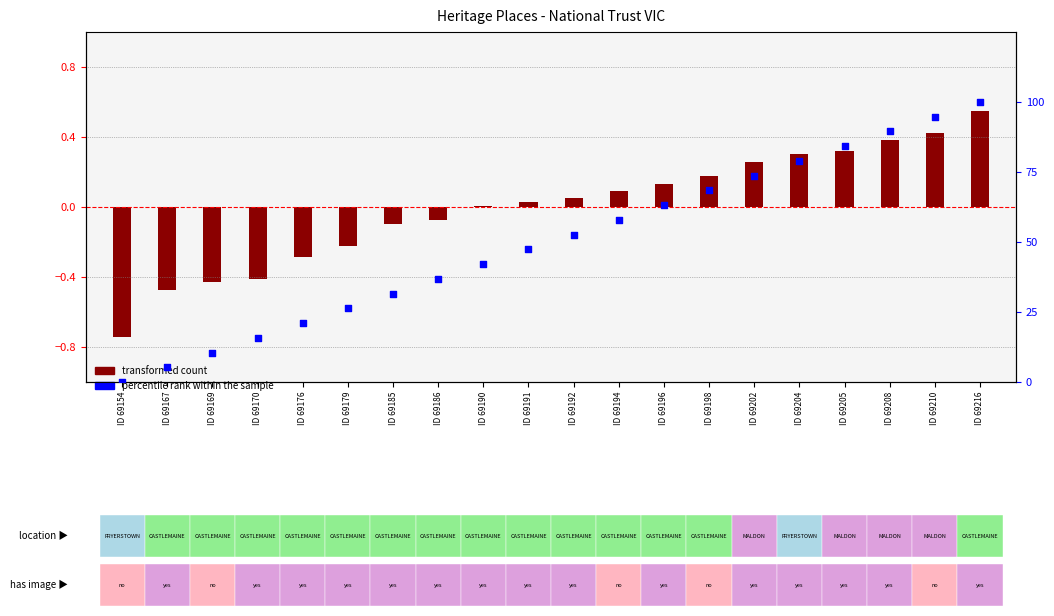

At how many categories does at least one series exceed 29?

14